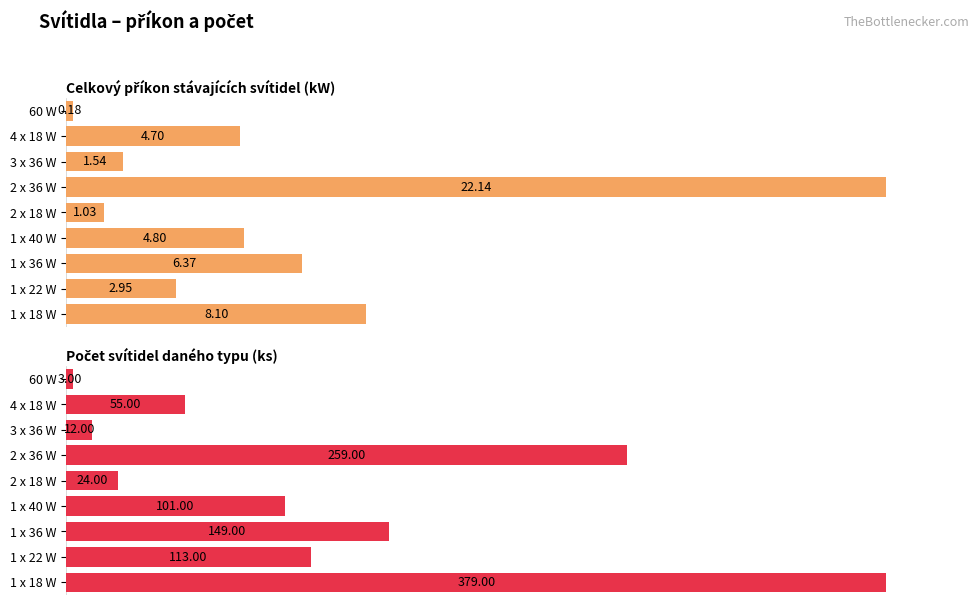

How many groups of bars are there?

9